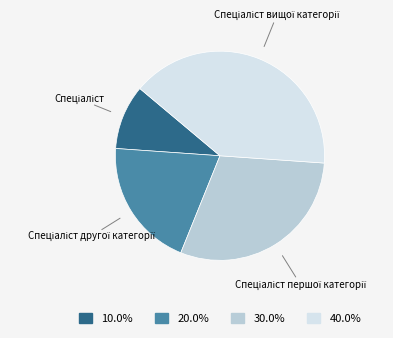

Is there any slice that represents more than half of the pie?

No